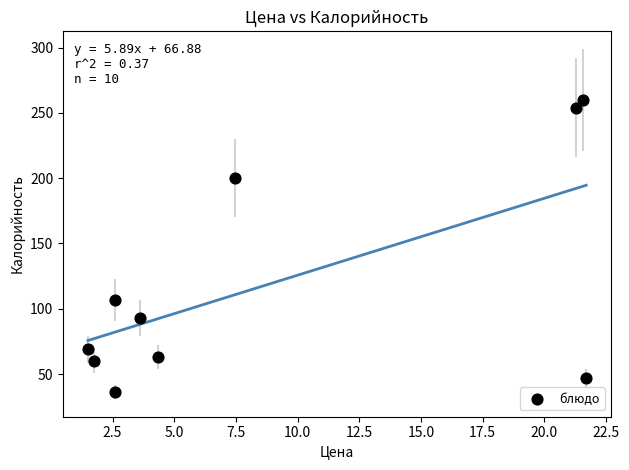

What Y value in the scatter plot is closest to 148?

107.0